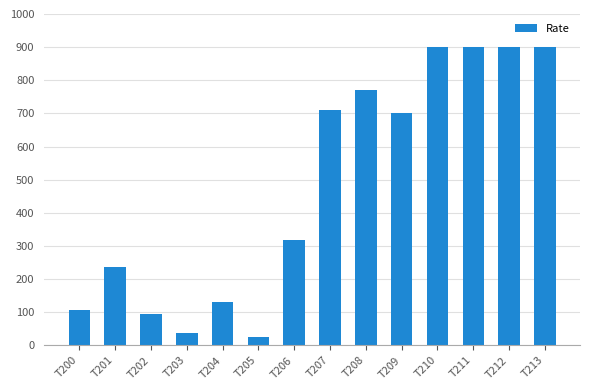

What is the value of the 5th bar from the left?

131.0